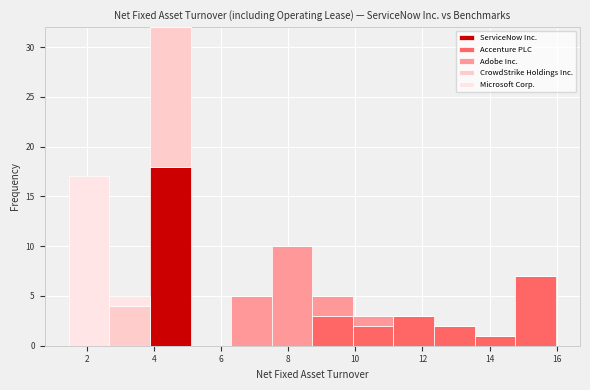

Reading left to right, transcribe this chart: for each stacked bar, give the range it covers on the x-axis and its total height. Neither the bar edges nor the heights are printed on the chart, so give them approximately, as read against the axes.

1.4 to 2.6: 17
2.6 to 3.8: 5
3.8 to 5.0: 32
5.0 to 6.4: 0
6.4 to 7.6: 5
7.6 to 8.8: 10
8.8 to 10.0: 5
10.0 to 11.2: 3
11.2 to 12.4: 3
12.4 to 13.6: 2
13.6 to 14.8: 1
14.8 to 16.0: 7